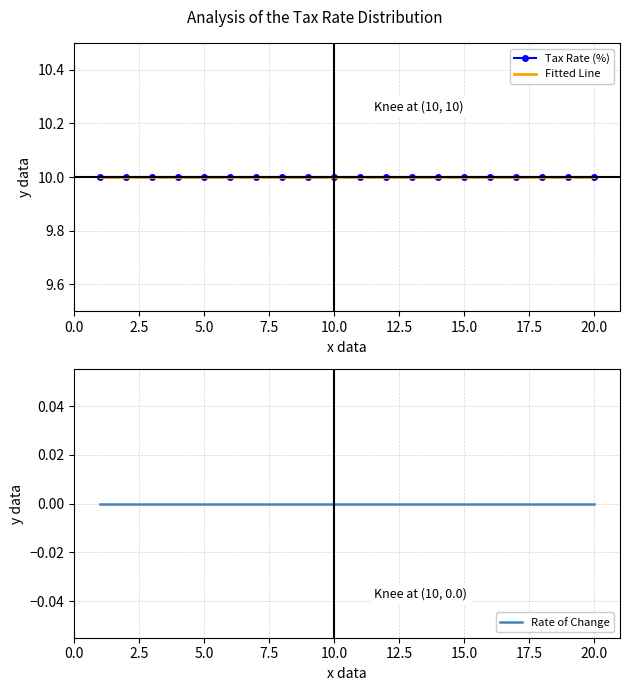

True or false: Tax Rate (%) and Fitted Line intersect in this chart.

False